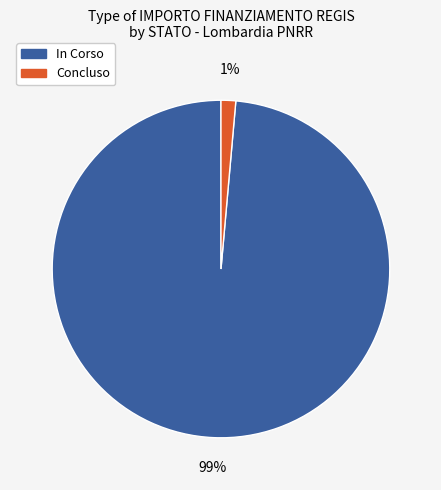

To the nearest percent, what portion does Concluso represent?

1%